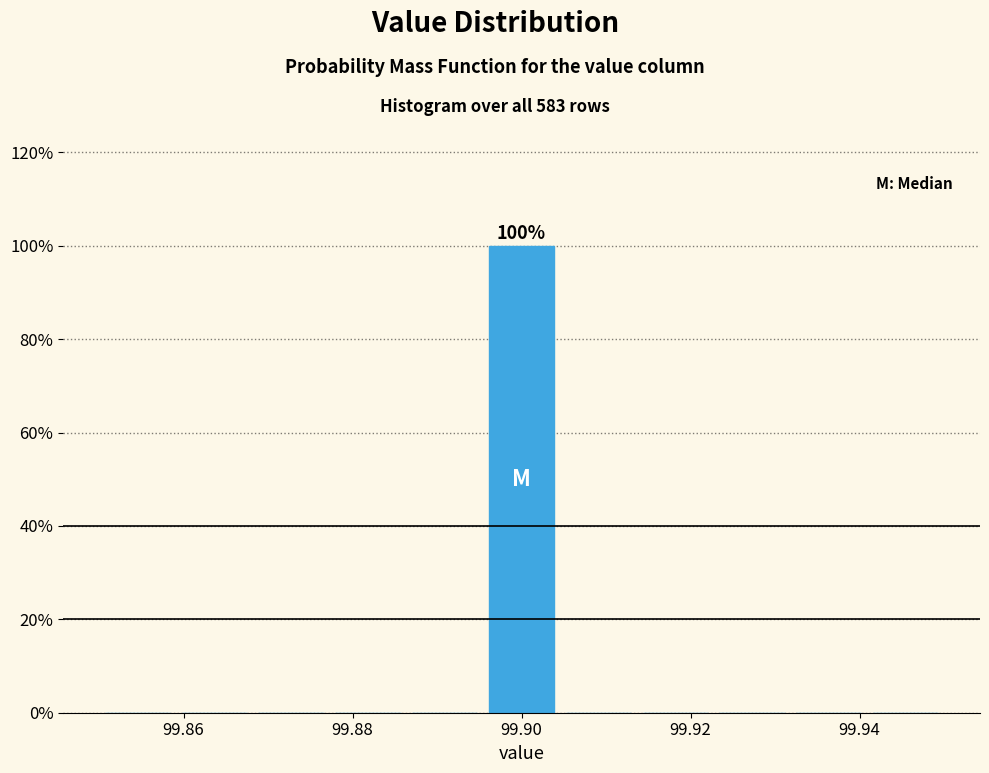

Which range on the x-axis has the tallest bar?

99.896 to 99.904